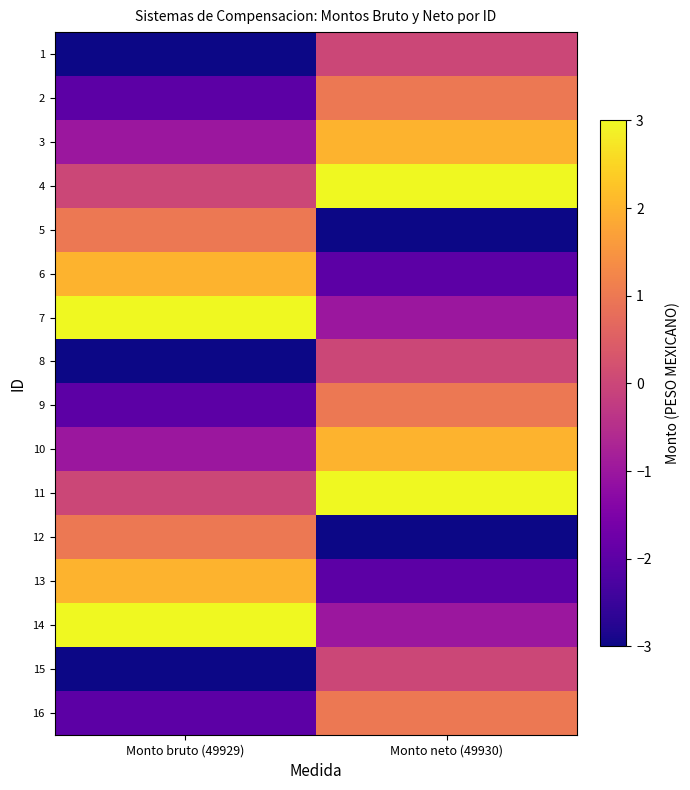

Reading left to right, what are all the values shown in this chart?

1: Monto bruto (49929)=-3	Monto neto (49930)=0
2: Monto bruto (49929)=-2	Monto neto (49930)=1
3: Monto bruto (49929)=-1	Monto neto (49930)=2
4: Monto bruto (49929)=0	Monto neto (49930)=3
5: Monto bruto (49929)=1	Monto neto (49930)=-3
6: Monto bruto (49929)=2	Monto neto (49930)=-2
7: Monto bruto (49929)=3	Monto neto (49930)=-1
8: Monto bruto (49929)=-3	Monto neto (49930)=0
9: Monto bruto (49929)=-2	Monto neto (49930)=1
10: Monto bruto (49929)=-1	Monto neto (49930)=2
11: Monto bruto (49929)=0	Monto neto (49930)=3
12: Monto bruto (49929)=1	Monto neto (49930)=-3
13: Monto bruto (49929)=2	Monto neto (49930)=-2
14: Monto bruto (49929)=3	Monto neto (49930)=-1
15: Monto bruto (49929)=-3	Monto neto (49930)=0
16: Monto bruto (49929)=-2	Monto neto (49930)=1